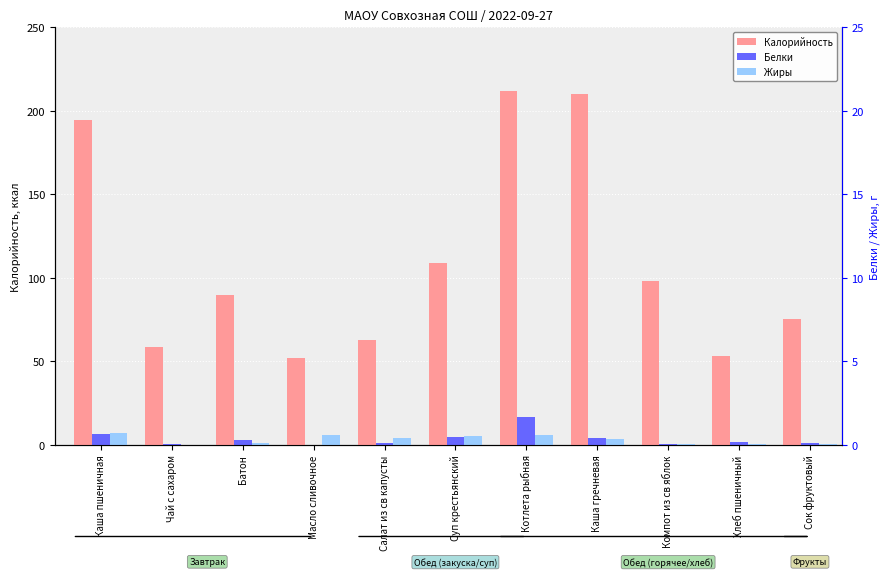

Is the value of Жиры at Хлеб пшеничный greater than the value of Калорийность at Котлета рыбная?

No